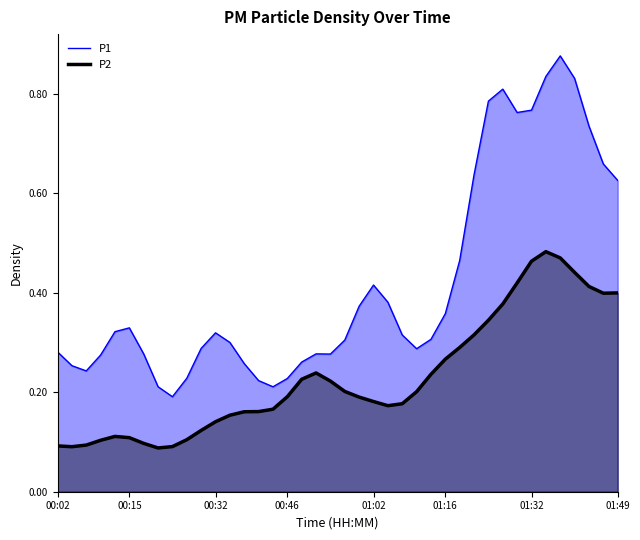

At which category does P1 reach its first local peak?

00:15